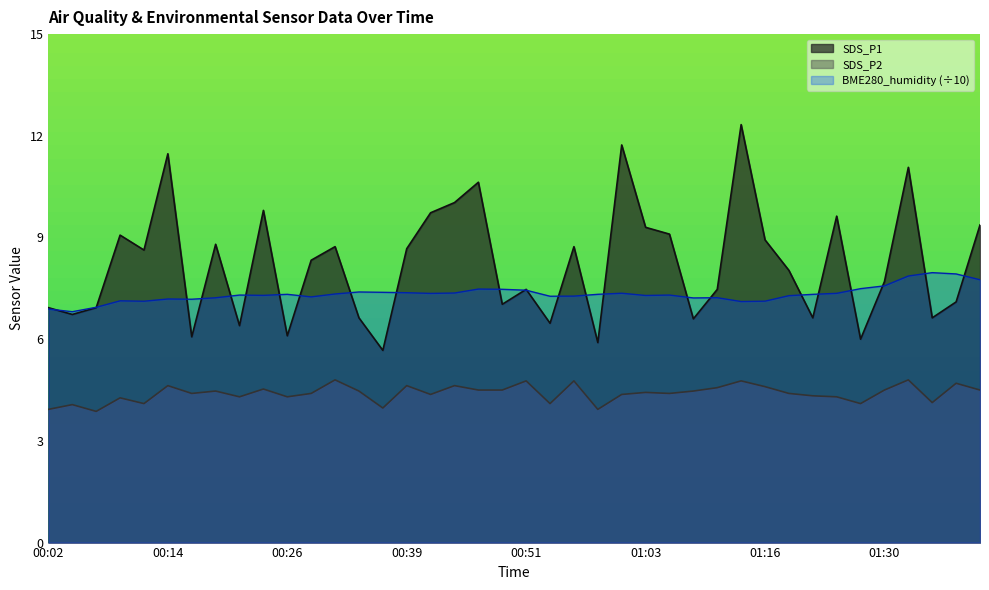

Which series changed the most between 00:22 and 00:44?

SDS_P1